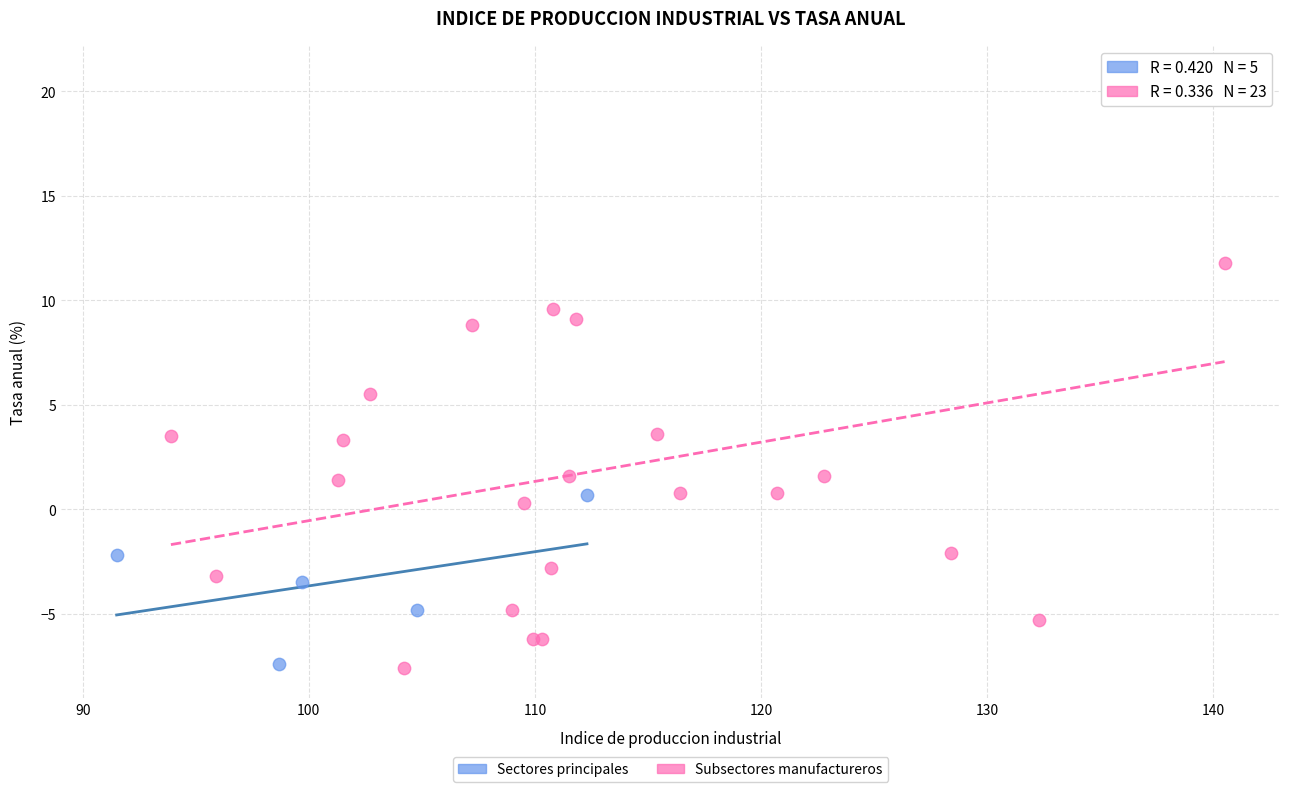

Which series reaches the maximum Y coordinate?

Subsectores manufactureros